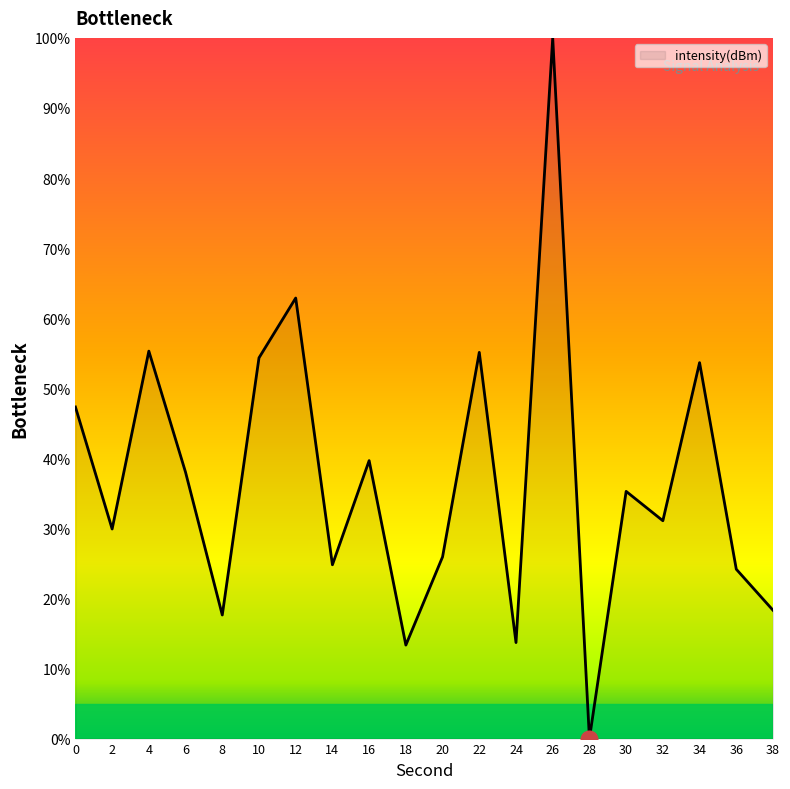

Is it true that the value at 10 is 24.5?

False